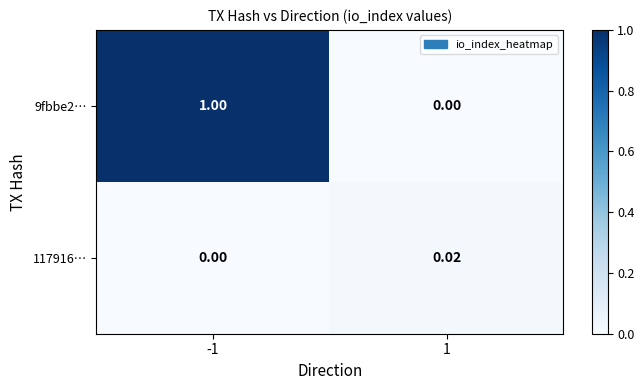

Is the value of 9fbbe2… at -1 greater than the value of 117916… at 1?

Yes